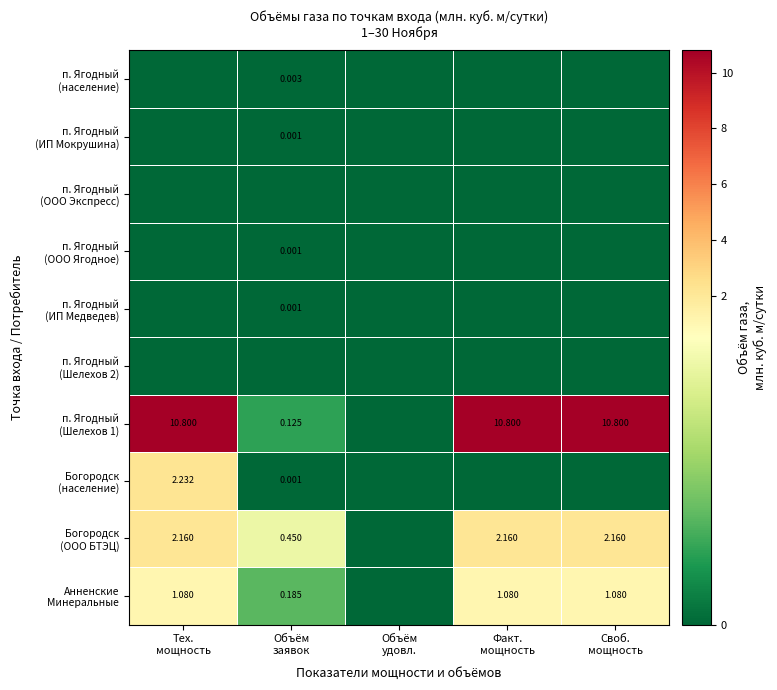

Is it true that Богородск (население) equals 0.0 at Объём заявок?

True